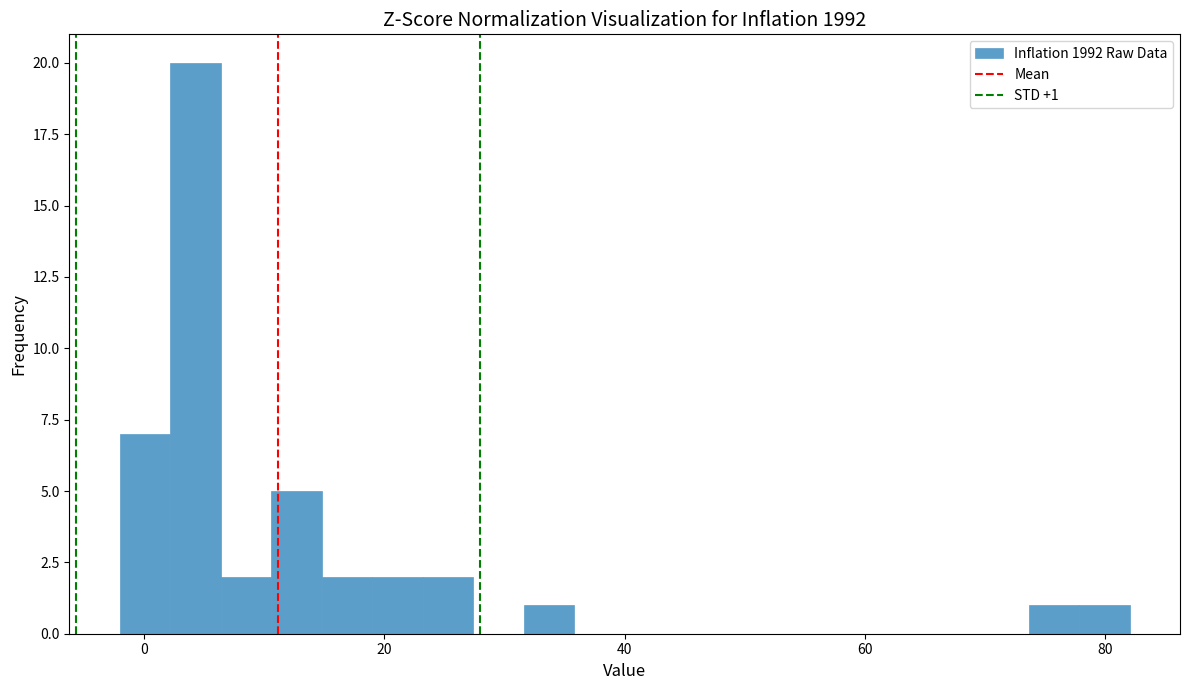

Read against the x-axis, roughly where is the centre of the tallest bar?

4